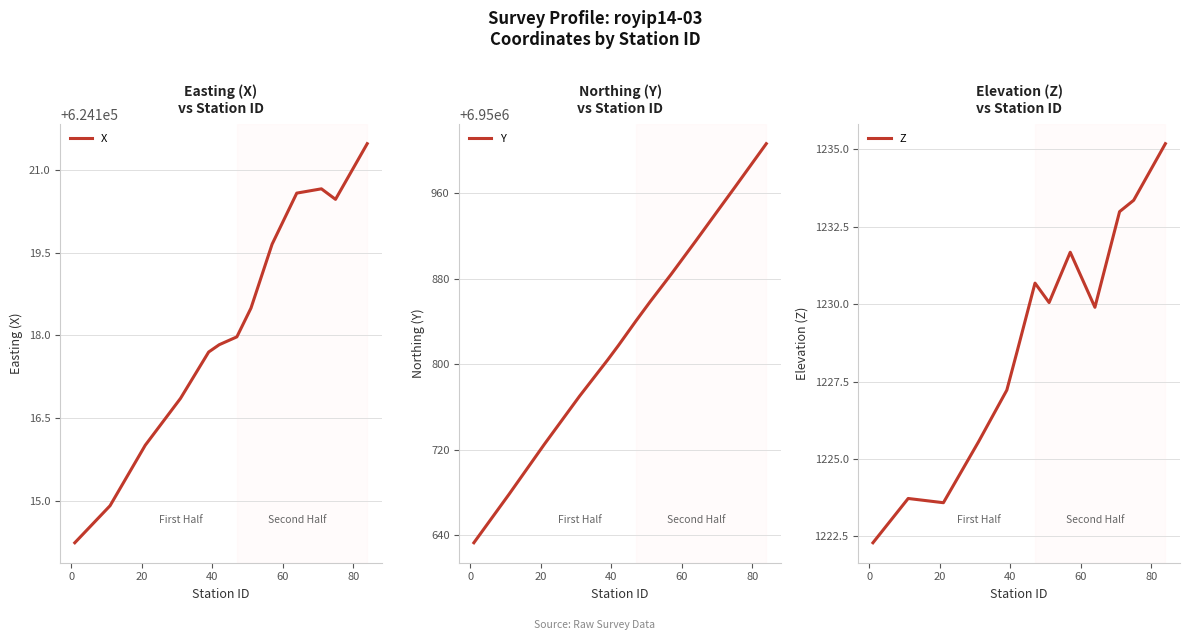

What is the minimum value for X?

624114.2